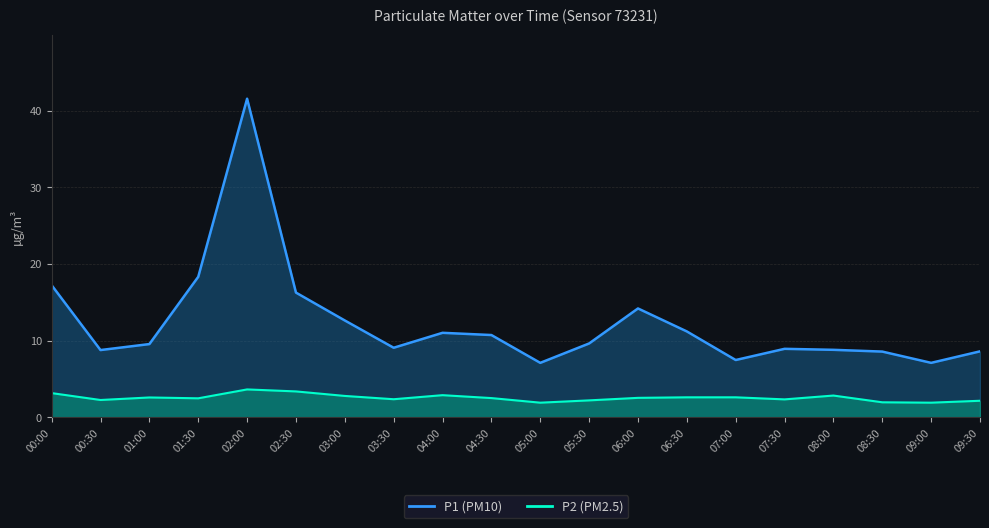

True or false: P1 and P2 intersect in this chart.

False